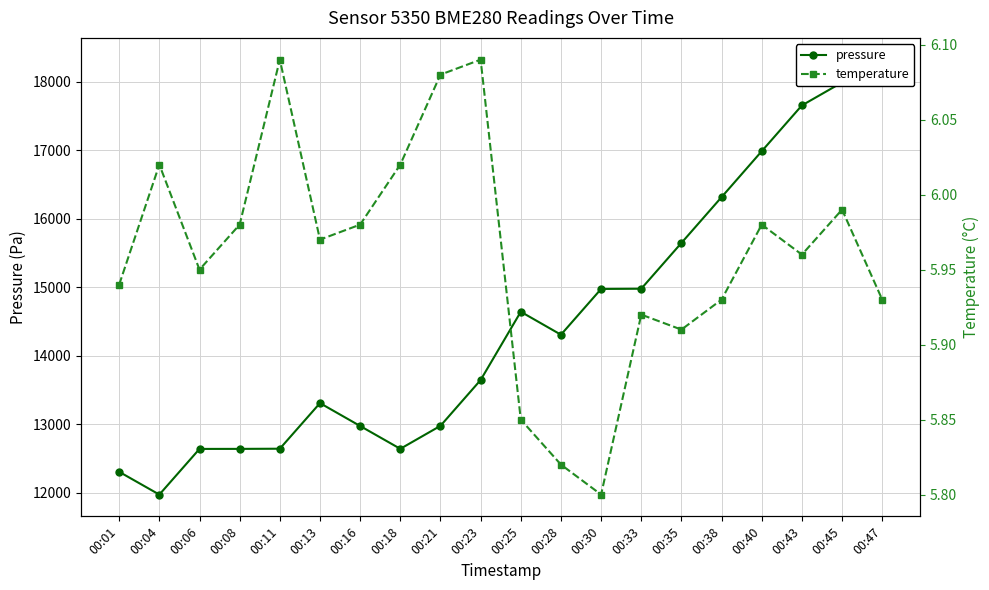

What is the value of the pressure point at the 17th from the left?

16984.3